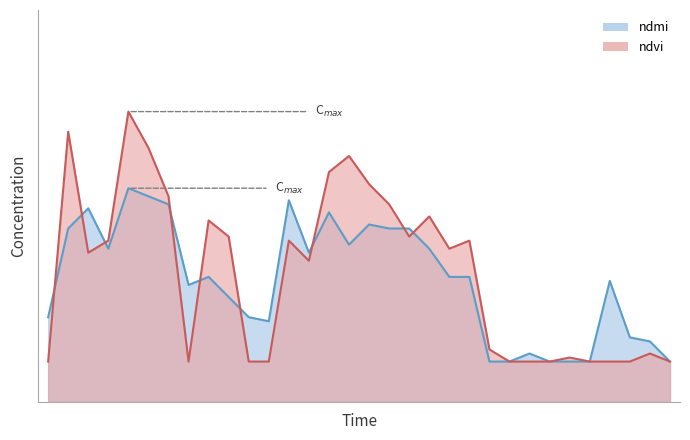

What is the sum of all ndmi values?

9.7